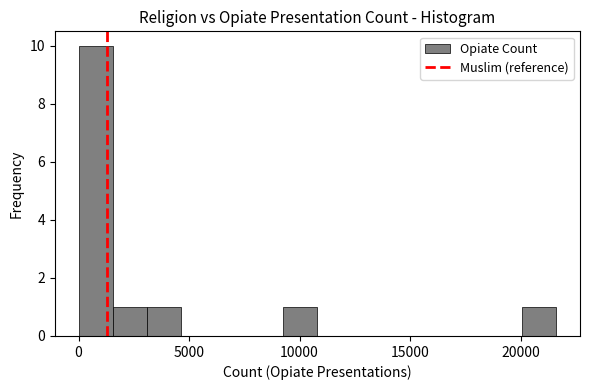

Read against the x-axis, roughly where is the centre of the tallest bar?

1000